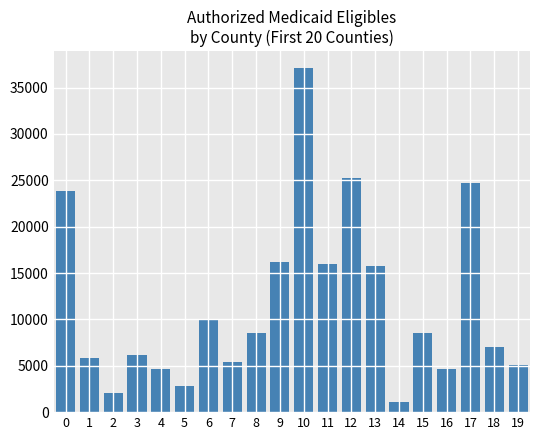

What is the minimum value shown in the chart?

1045